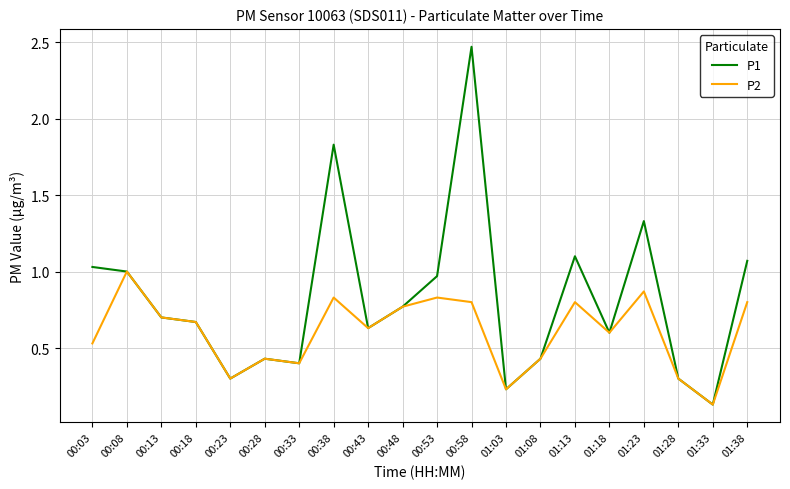

Which series has the largest total across all categories?

P1